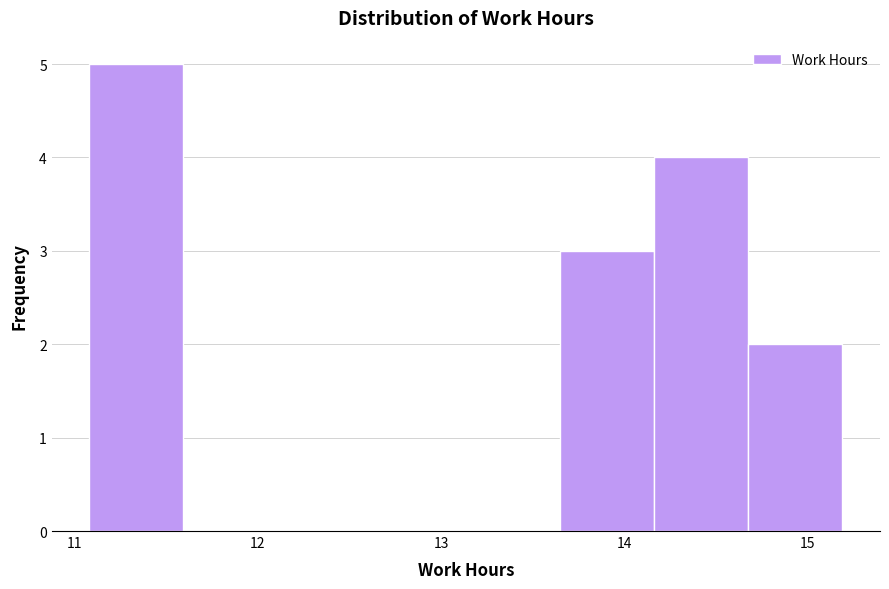

What is the height of the bar covering 14.7 to 15.2 on the x-axis? Neither the bar edges nor the heights are printed on the chart, so give them approximately, as read against the axes.

2